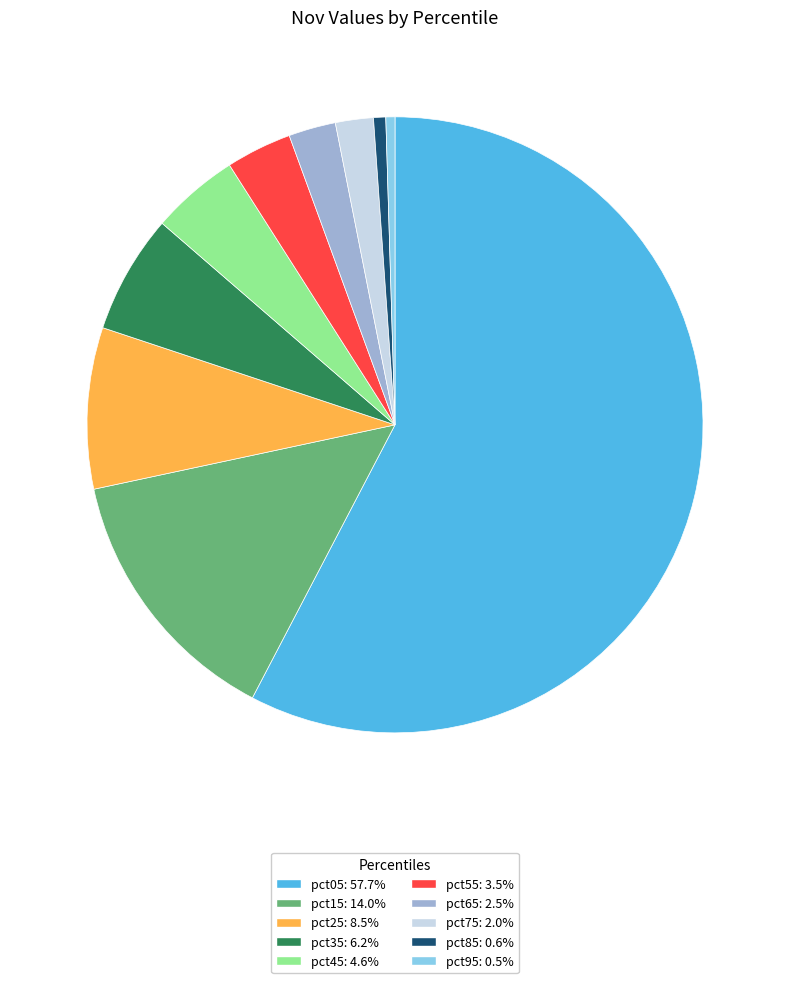

Does pct05 account for over 50% of the chart?

Yes